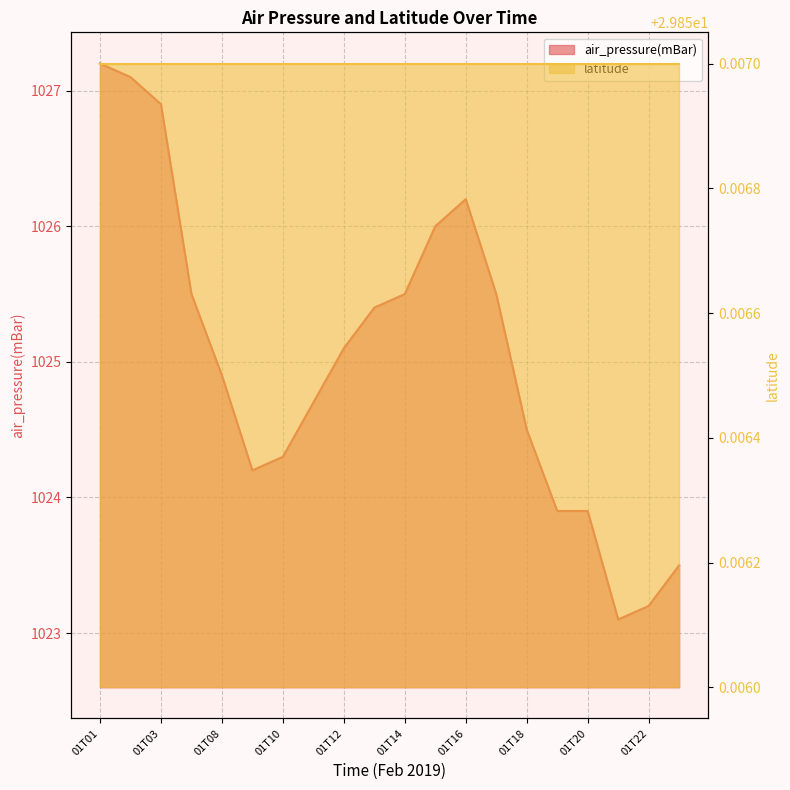

List the labels in order of value, largest first.

01T01, 01T02, 01T03, 01T16, 01T15, 01T06, 01T14, 01T17, 01T13, 01T12, 01T08, 01T11, 01T18, 01T10, 01T09, 01T19, 01T20, 01T23, 01T22, 01T21